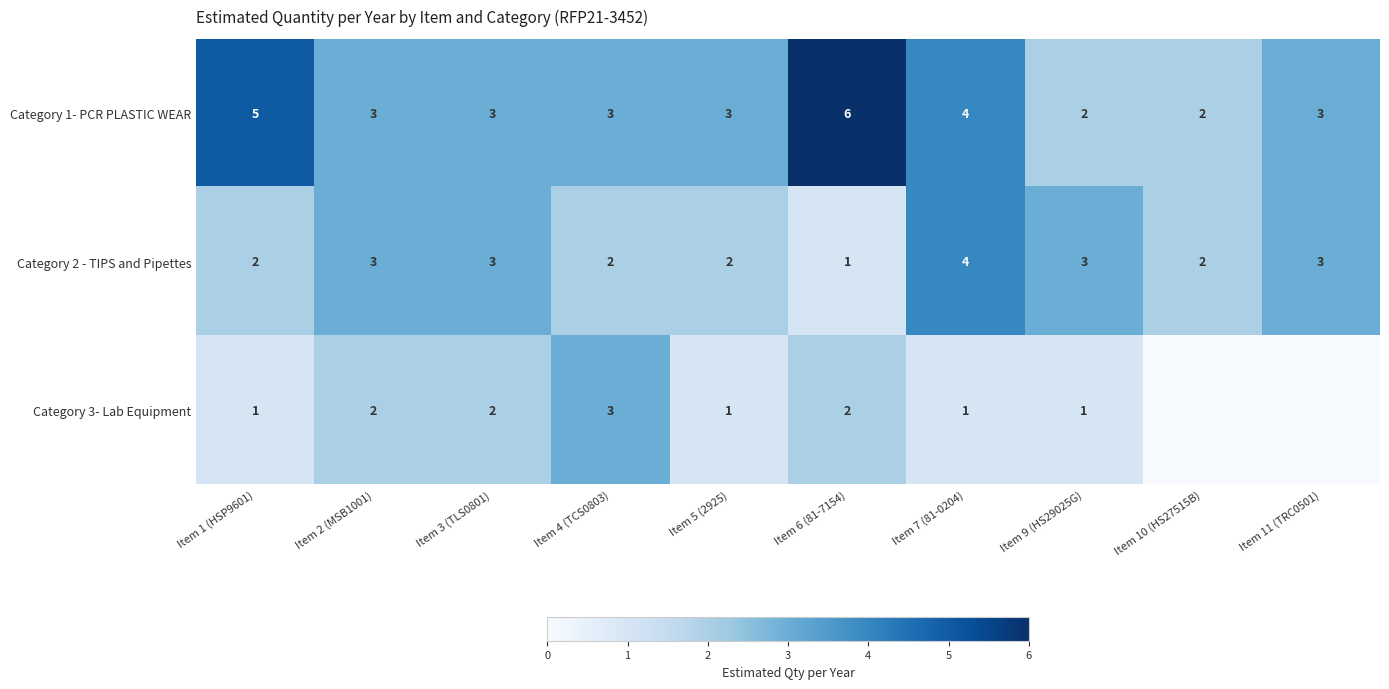

What is the maximum value shown in the chart?

6